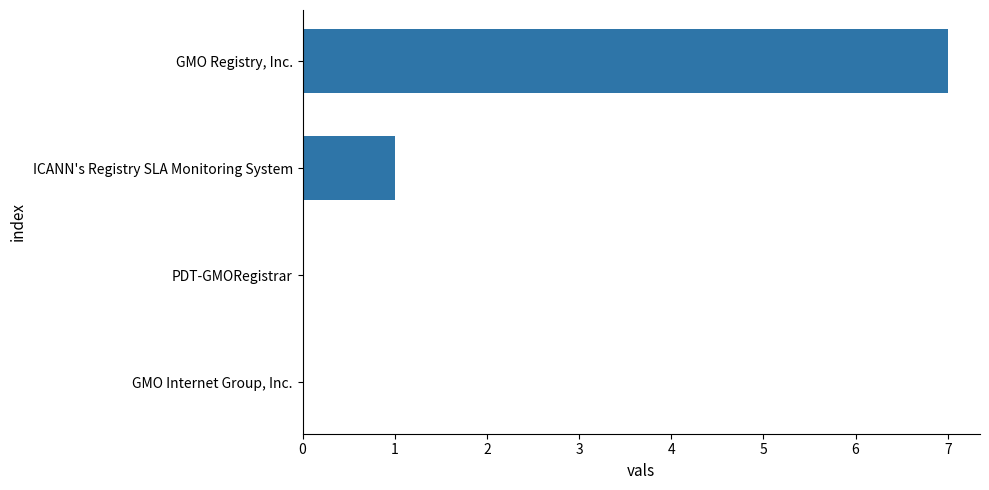

How many categories are shown in the chart?

4